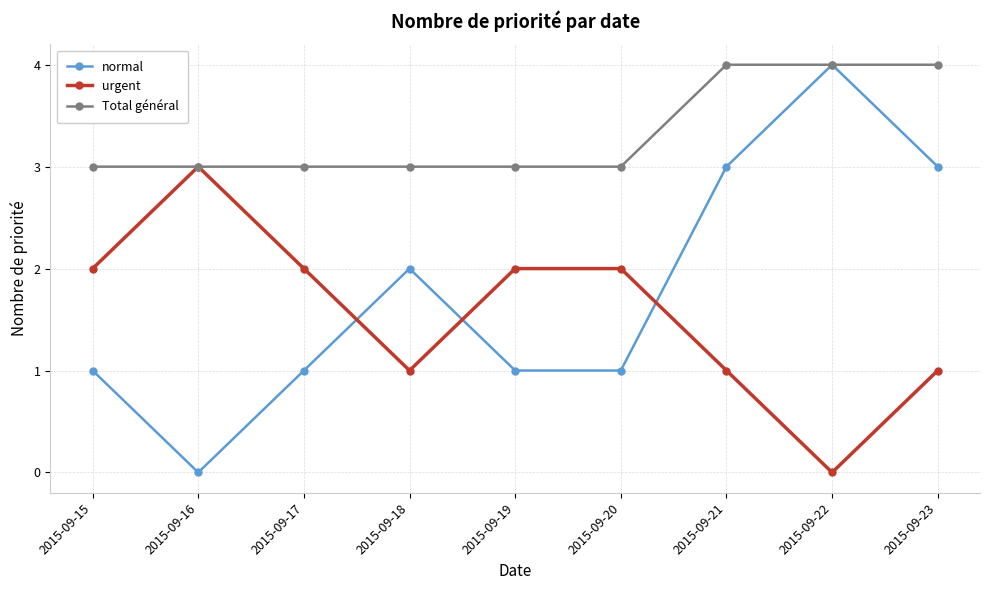

What is the maximum value for normal?

4